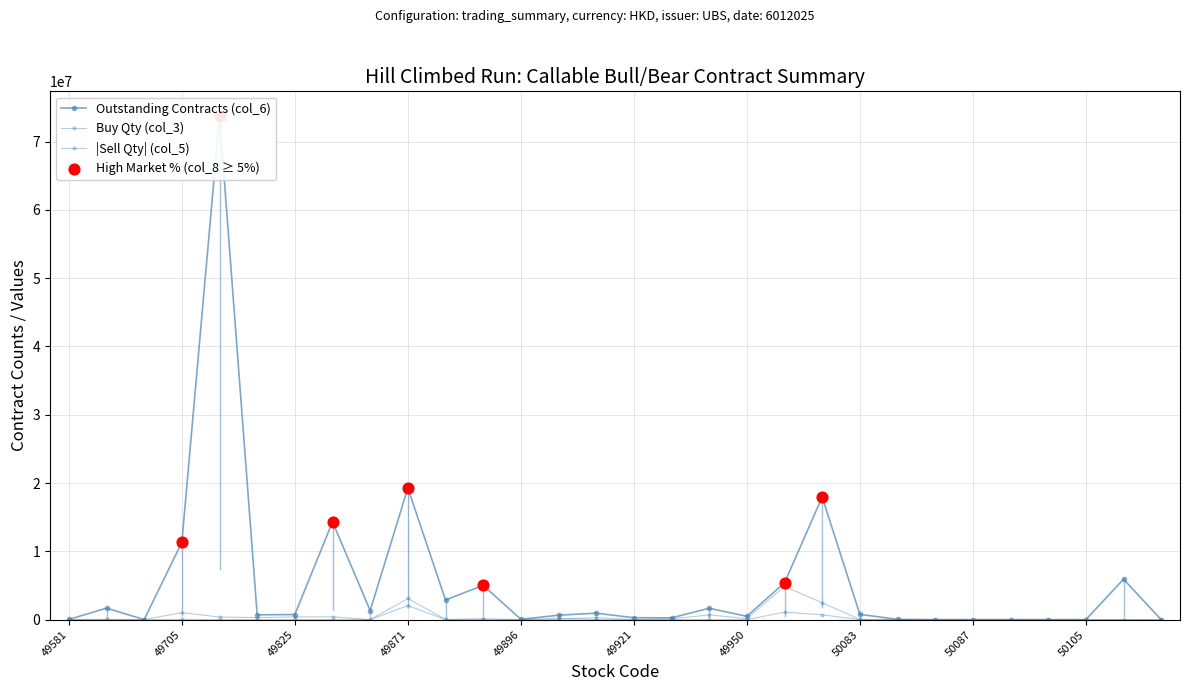

Which series has the largest total across all categories?

col_6